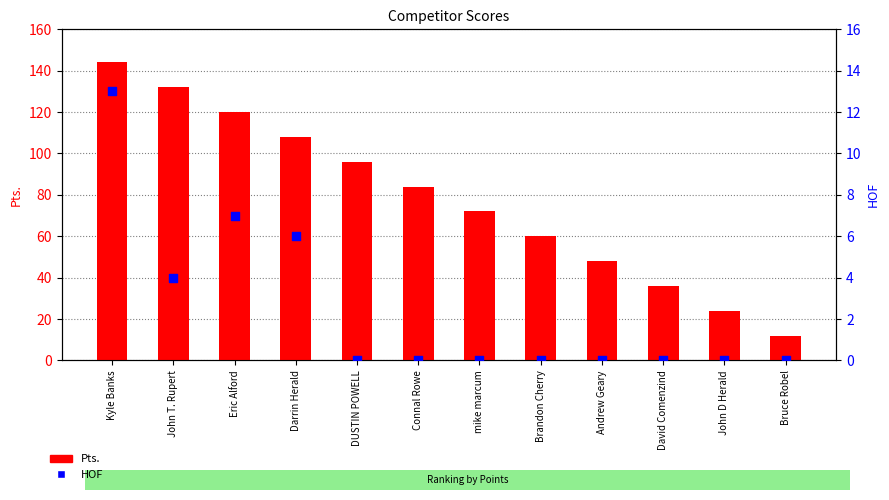

Which series contains the lowest Y value?

HOF